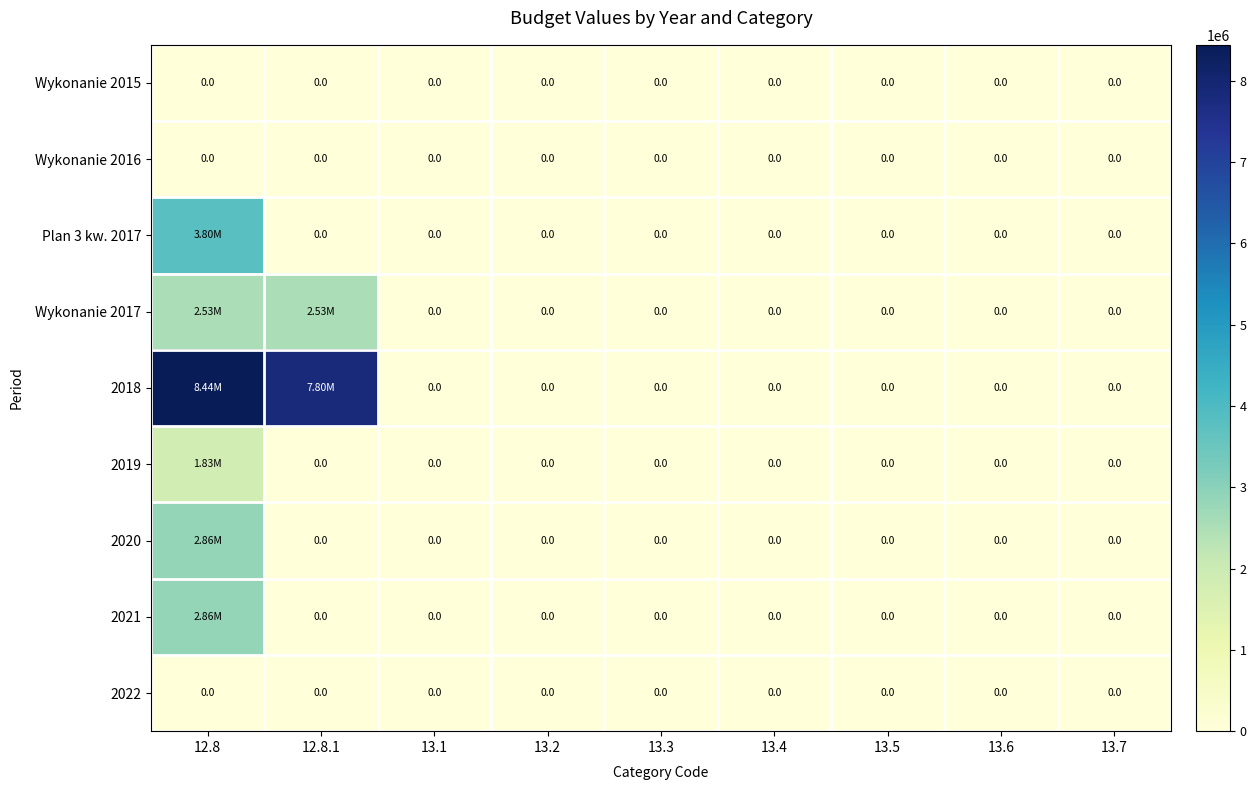

Between 12.8.1 and 13.5, which series saw the biggest shift?

2018